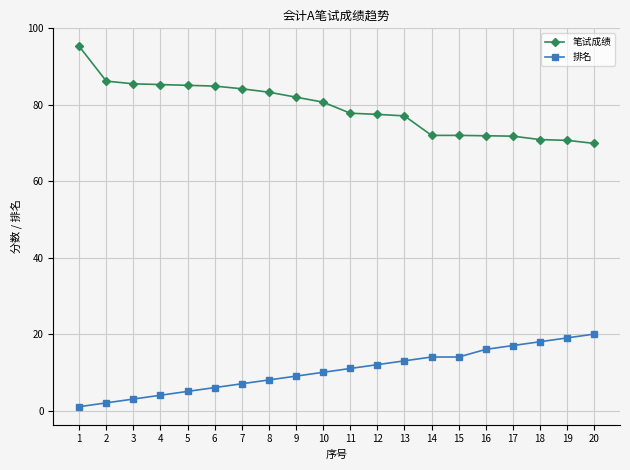

What is the value of the 排名 point at the 4th from the left?

4.0